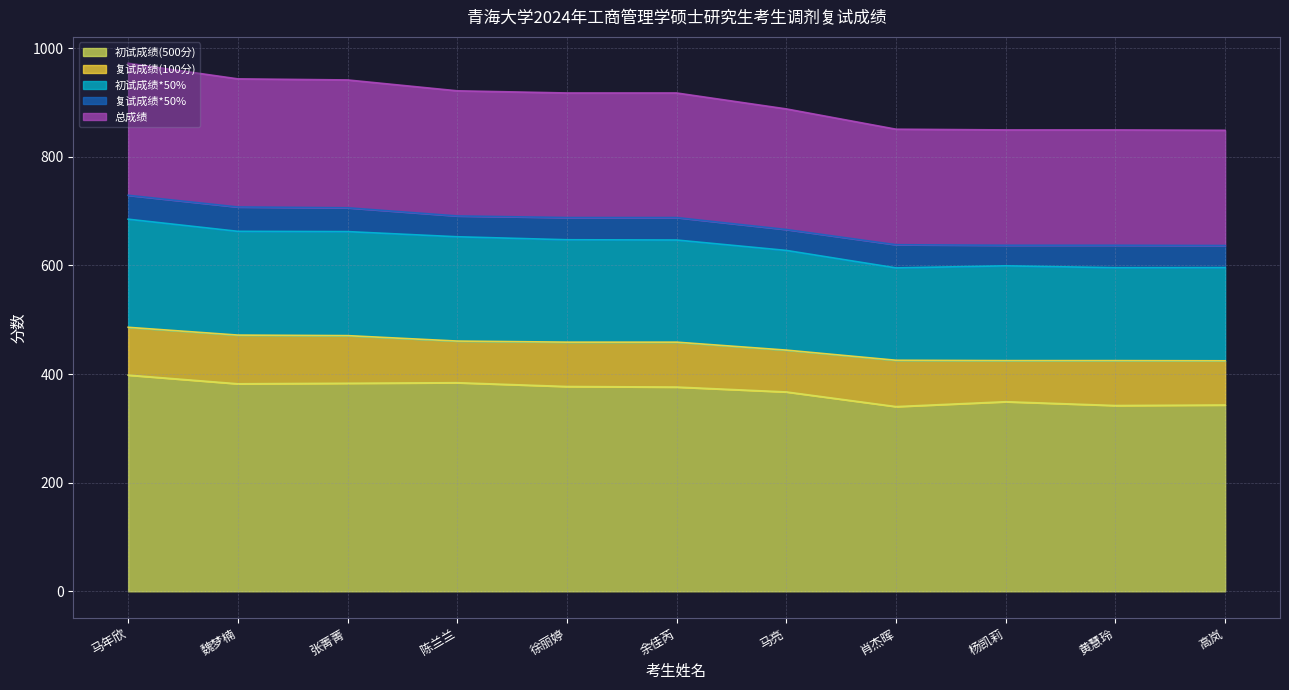

In 初试成绩*50%, how many points are higher than both neighbors (excluding endpoints)?

1